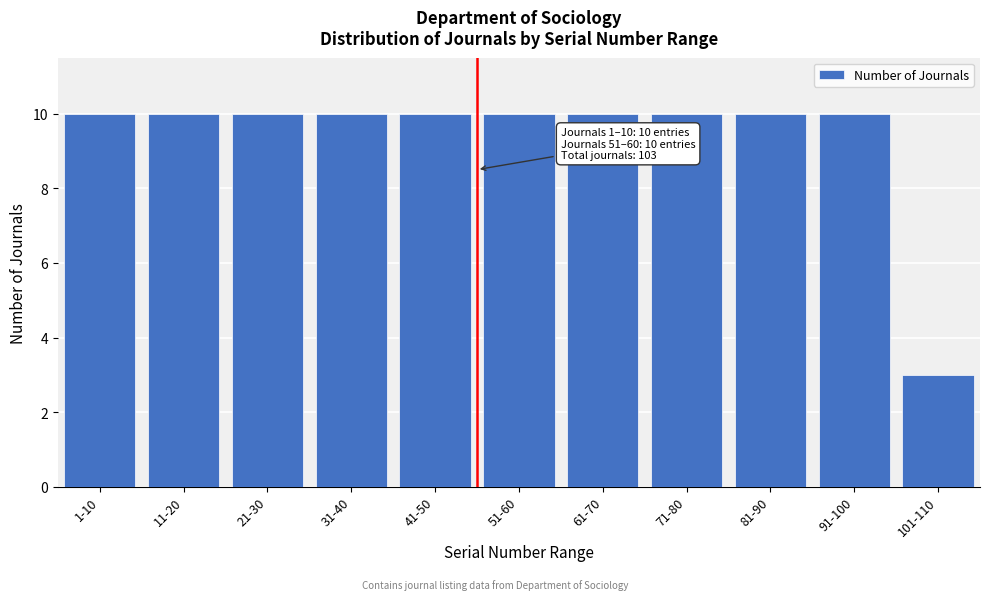

Reading left to right, extract all data points from this chart.

1-10=10	11-20=10	21-30=10	31-40=10	41-50=10	51-60=10	61-70=10	71-80=10	81-90=10	91-100=10	101-110=3